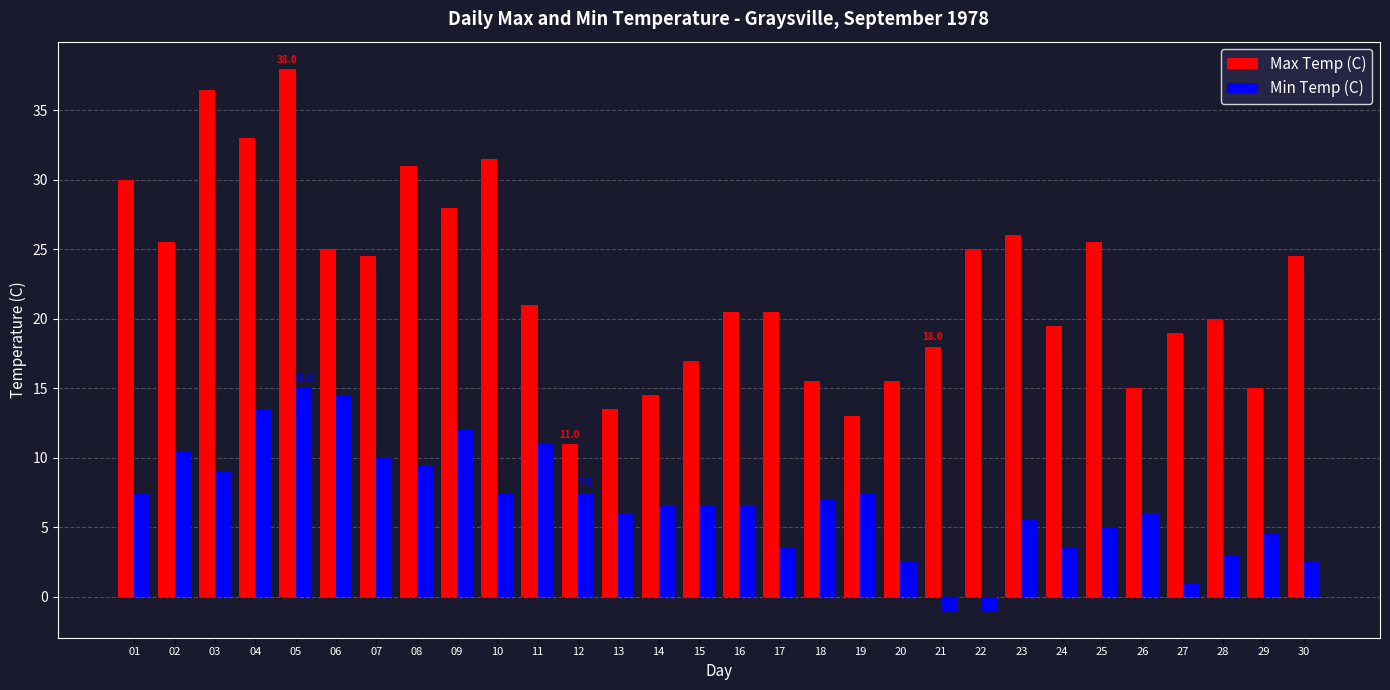

Which series has the largest total across all categories?

Max Temp (C)